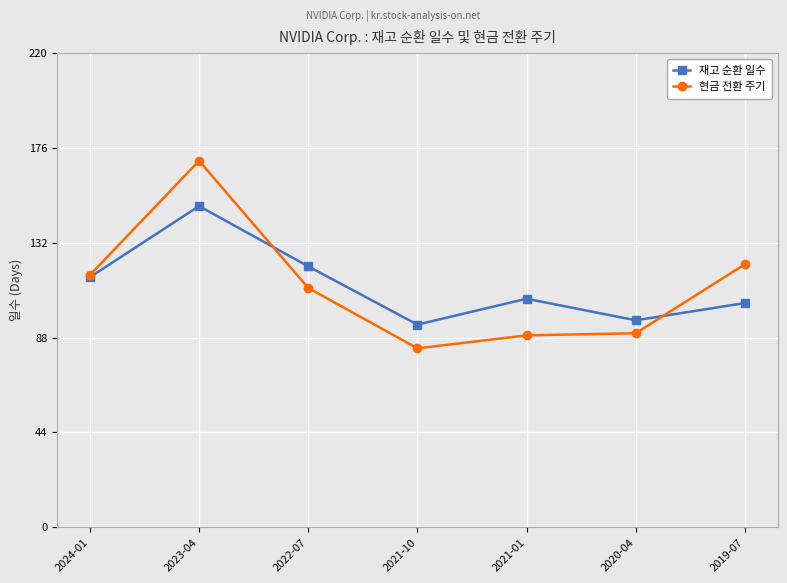

What value does the 재고 순환 일수 series have at 2020-04, to the nearest 5?

95